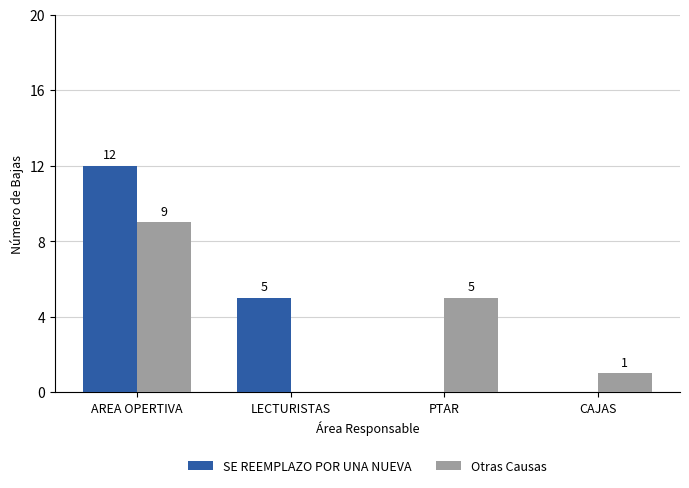

At which label is Otras Causas closest to 4?

PTAR